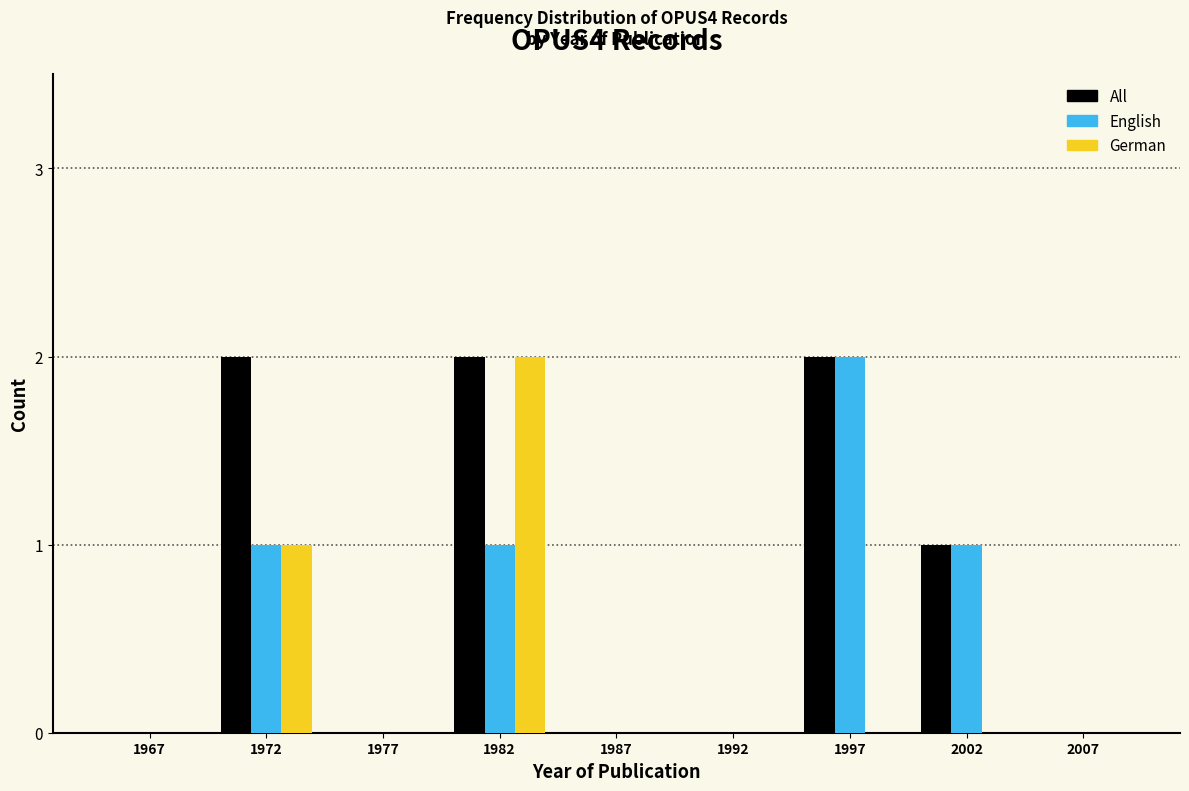

Reading left to right, extract all data points from this chart.

All: 1967=0	1972=2	1977=0	1982=2	1987=0	1992=0	1997=2	2002=1	2007=0
English: 1967=0	1972=1	1977=0	1982=1	1987=0	1992=0	1997=2	2002=1	2007=0
German: 1967=0	1972=1	1977=0	1982=2	1987=0	1992=0	1997=0	2002=0	2007=0